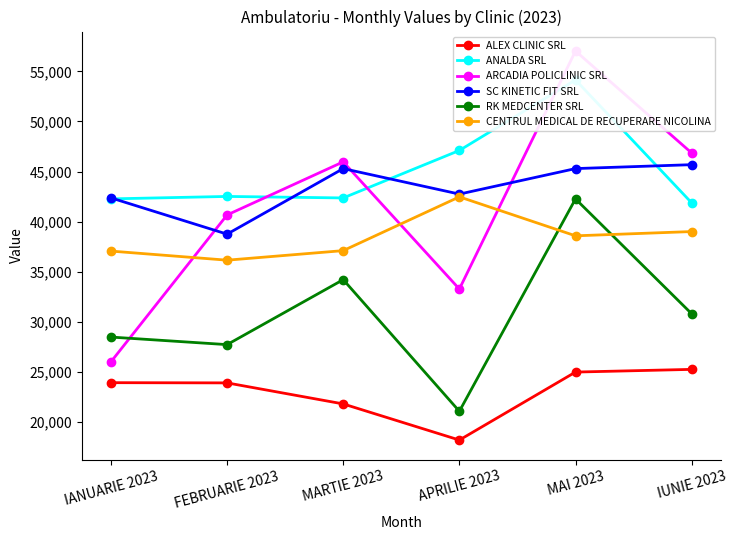

Which series changed the most between IANUARIE 2023 and MAI 2023?

ARCADIA POLICLINIC SRL